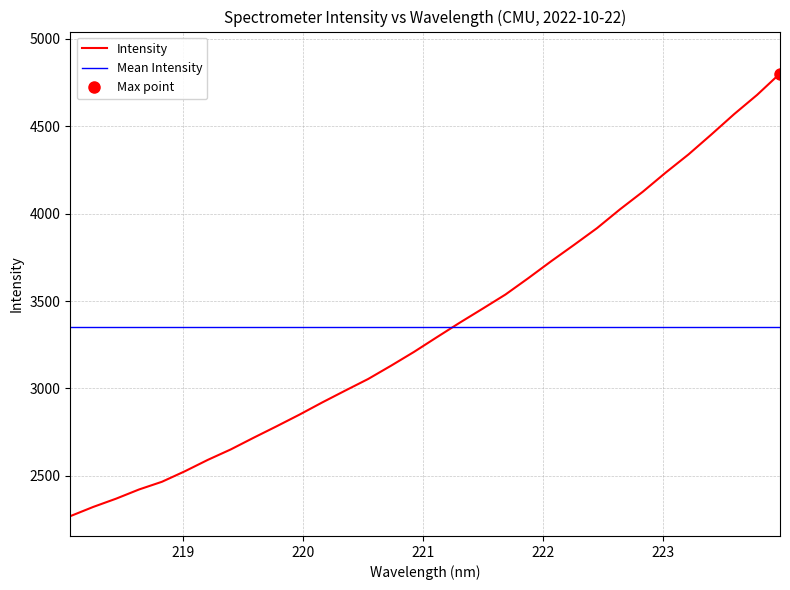

What is the label of the 27th point from the right?

219.0156